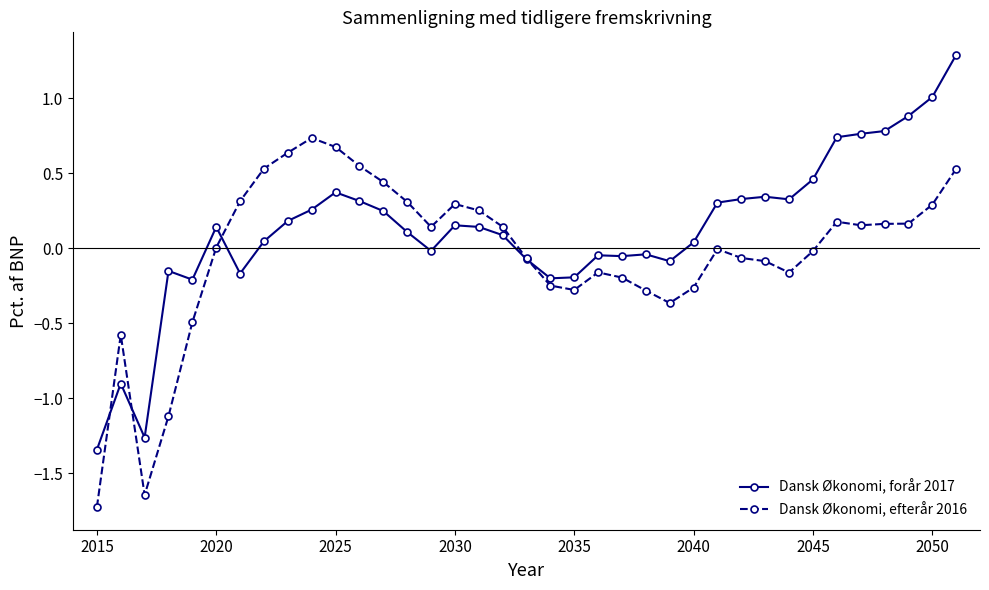

What is the sum of all Dansk Økonomi, forår 2017 values?

4.6